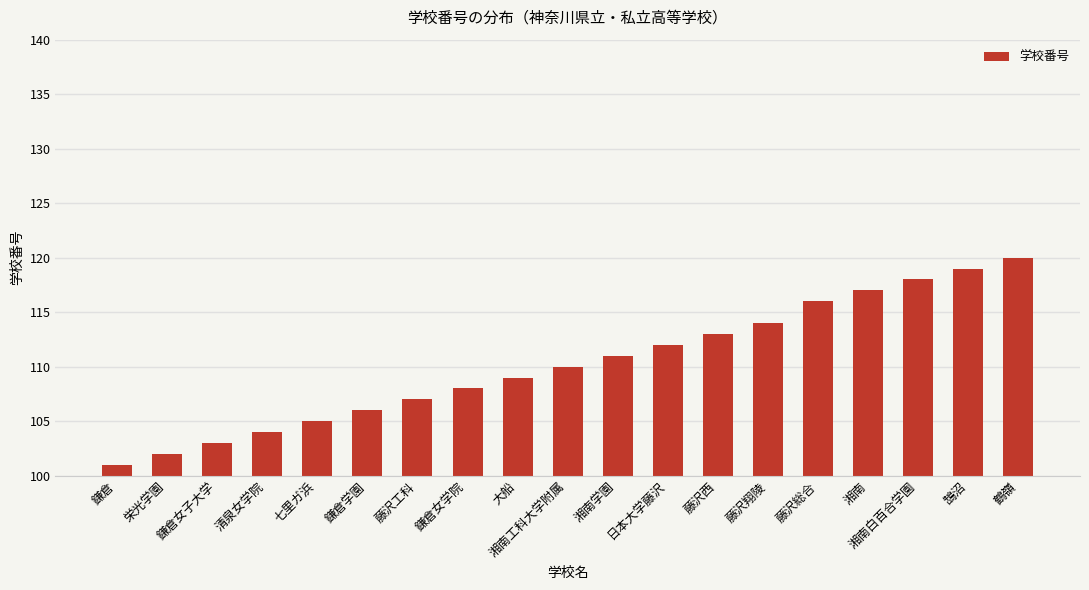

What is the greatest value displayed?

120